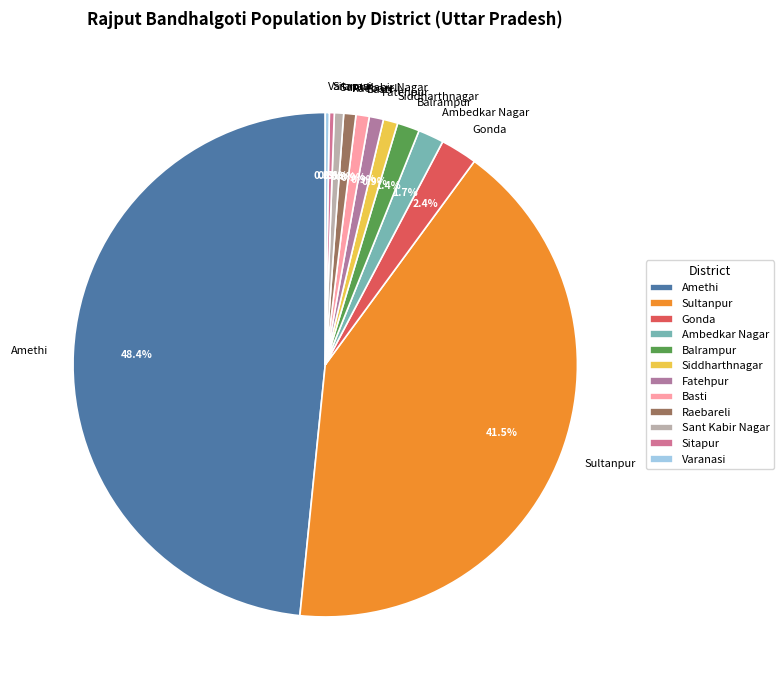

Which category has the biggest portion of the pie?

Amethi